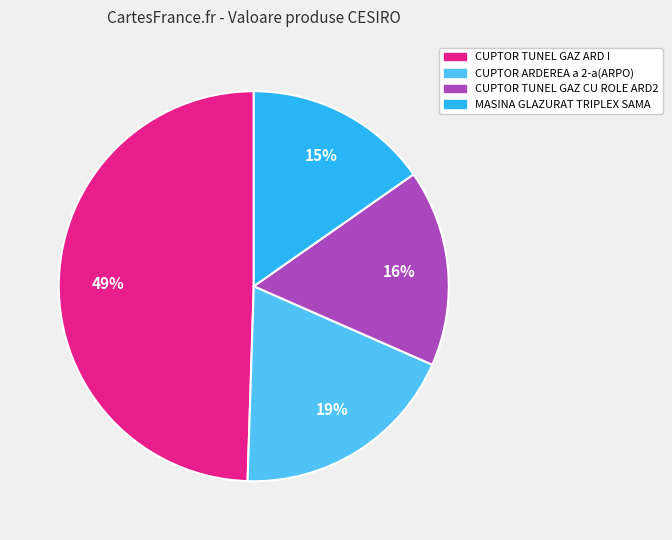

Combined, do CUPTOR TUNEL GAZ CU ROLE ARD2 and CUPTOR ARDEREA a 2-a(ARPO) account for over 50%?

No